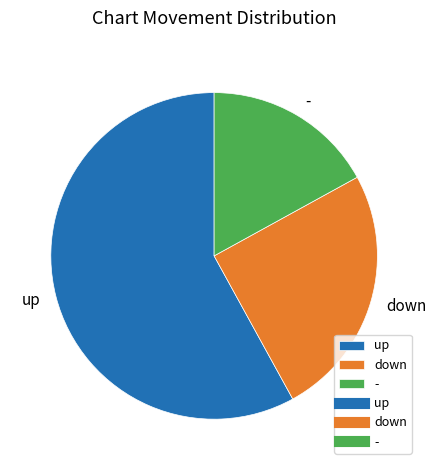

Is the sum of down and - greater than half?

No